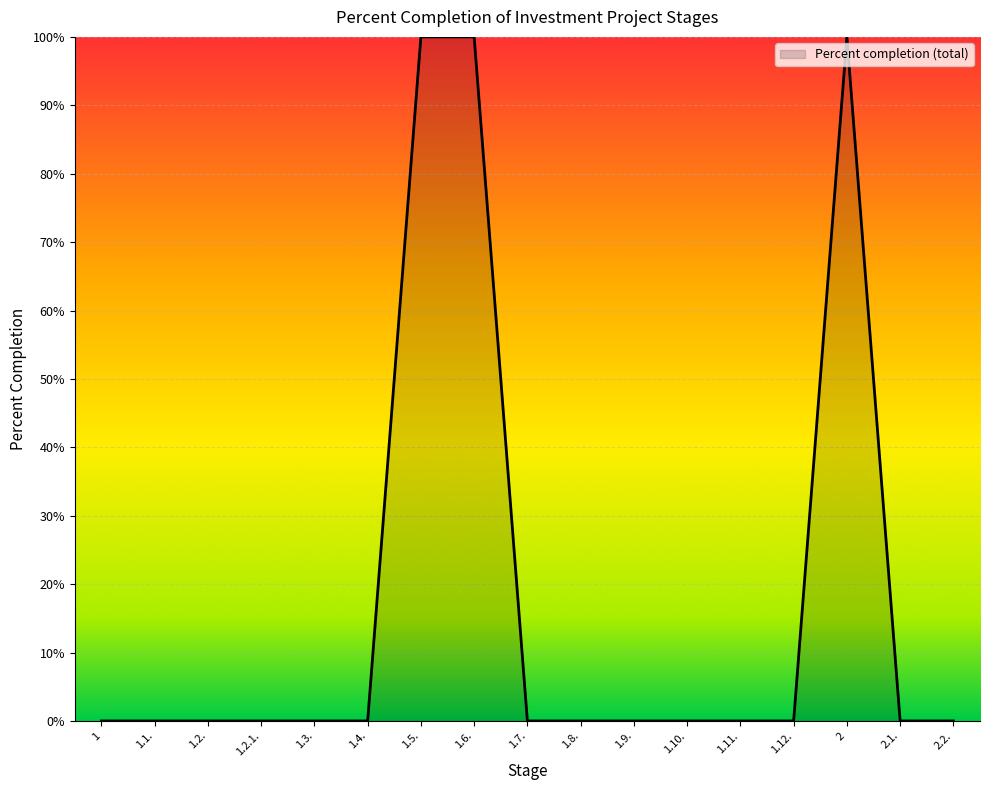

What is the maximum value shown in the chart?

100